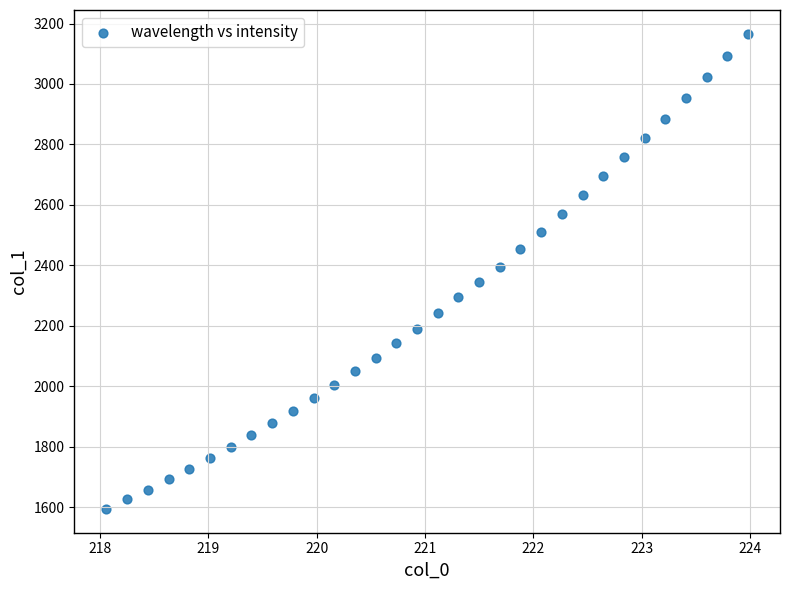

What is the range of X values (max minus min)?

5.9